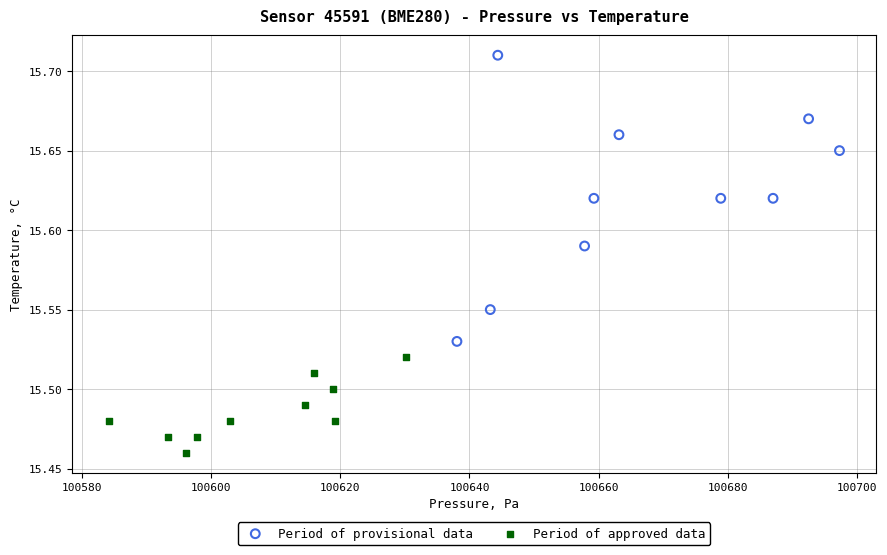

Which series reaches the maximum Y coordinate?

Period of provisional data